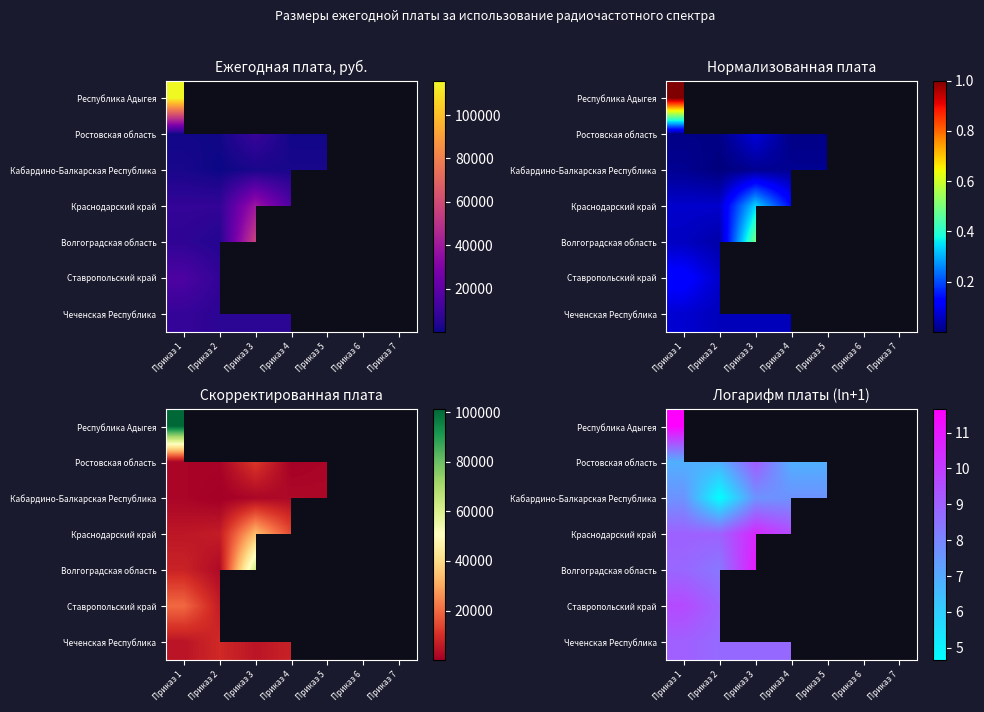

True or false: Ростовская область has a value of 3.0 at Приказ 1.

False